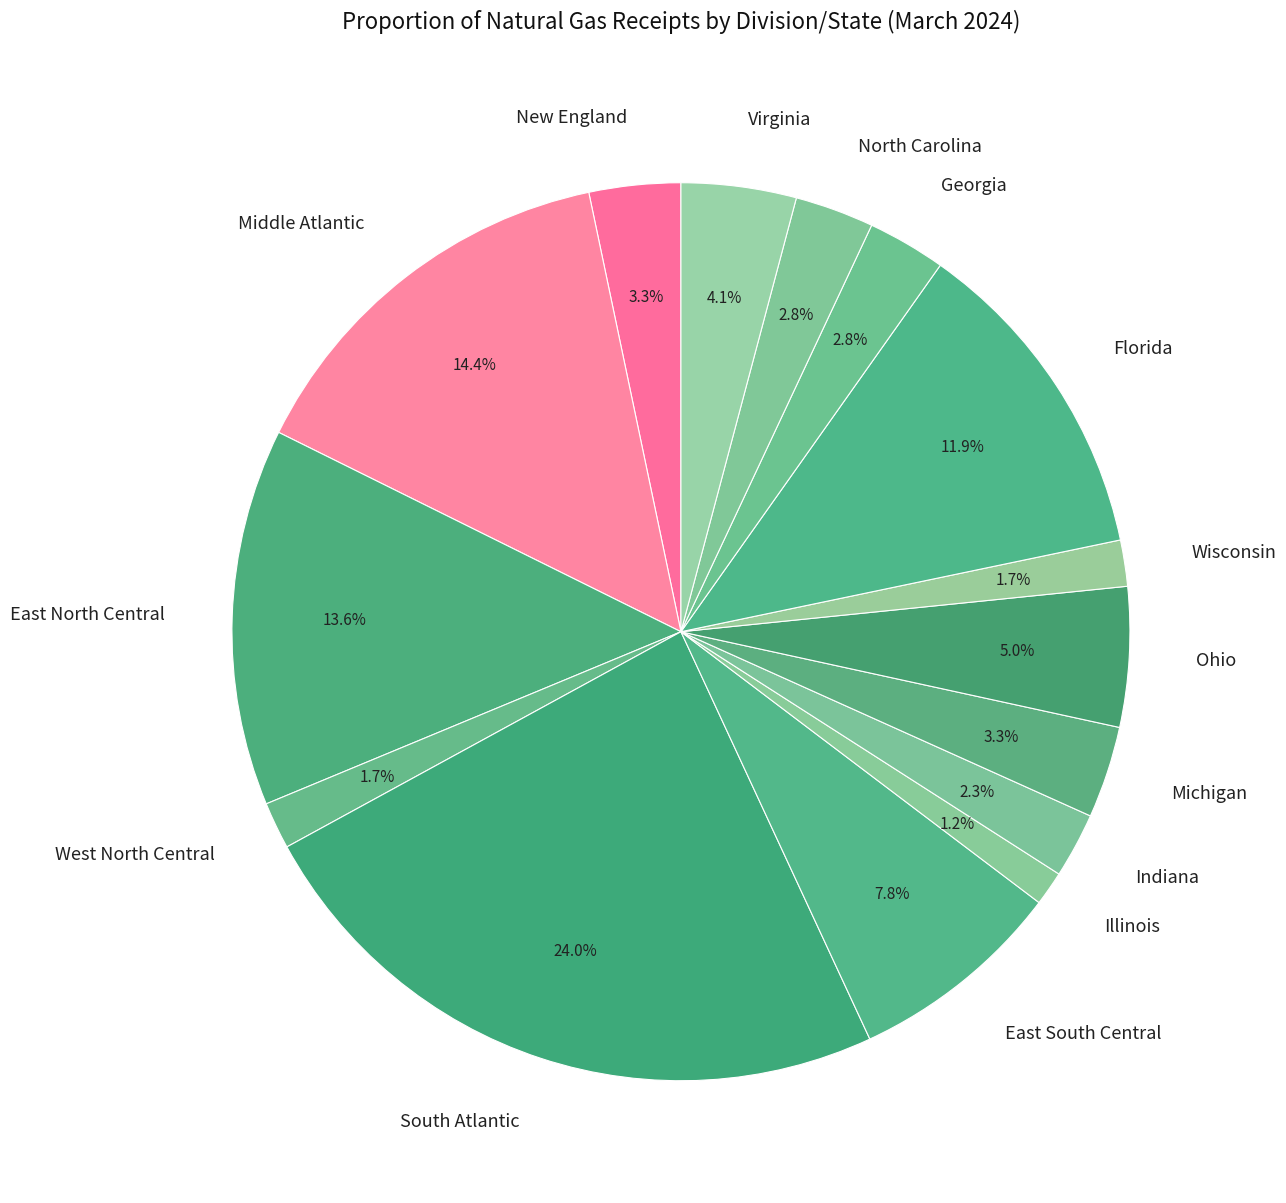

Is the sum of Virginia and South Atlantic greater than half?

No